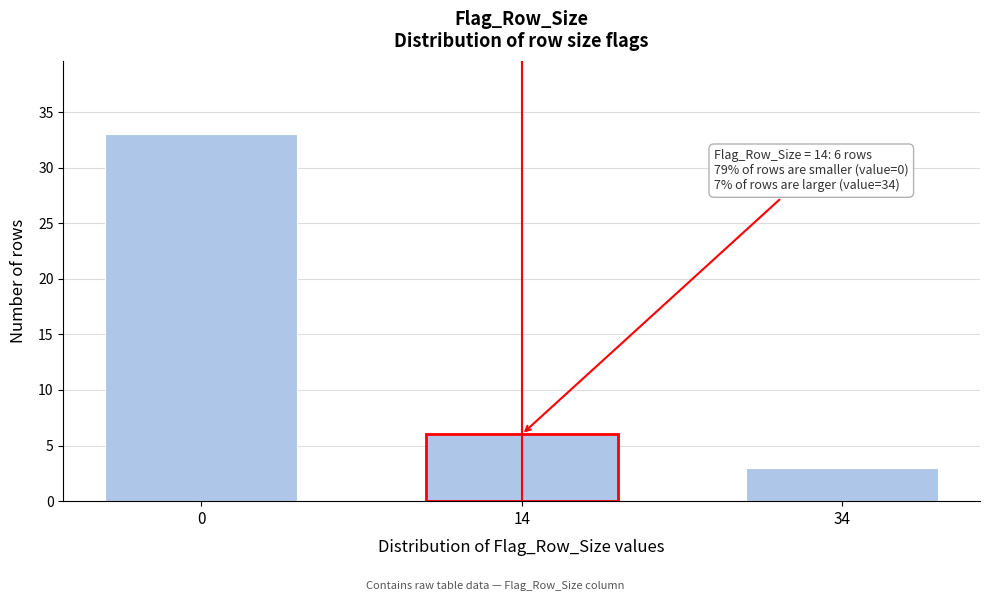

Reading right to left, what are all the values shown in this chart?

3	6	33